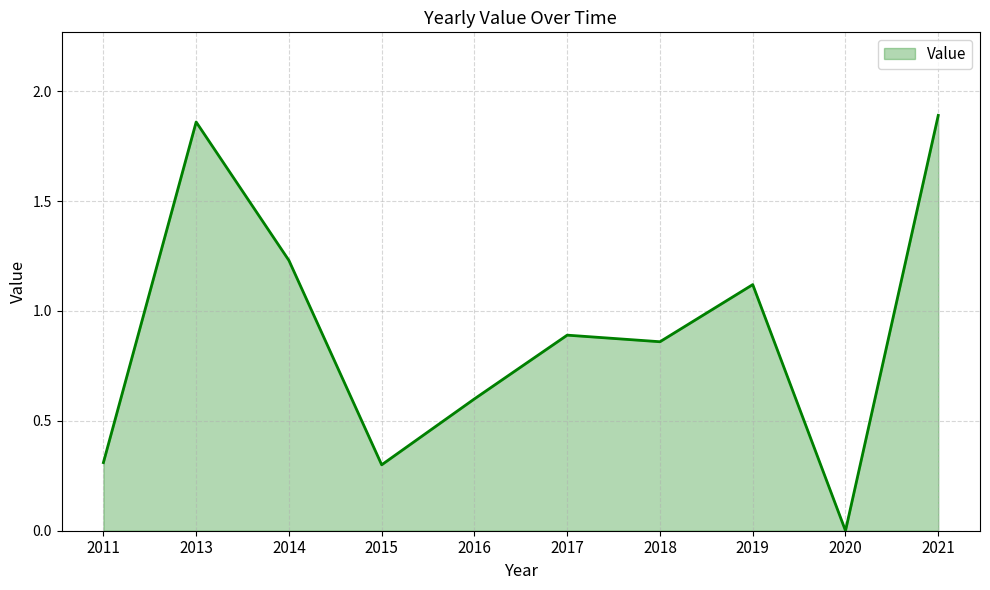

What is the change in value from 2016 to 2017?

+0.3